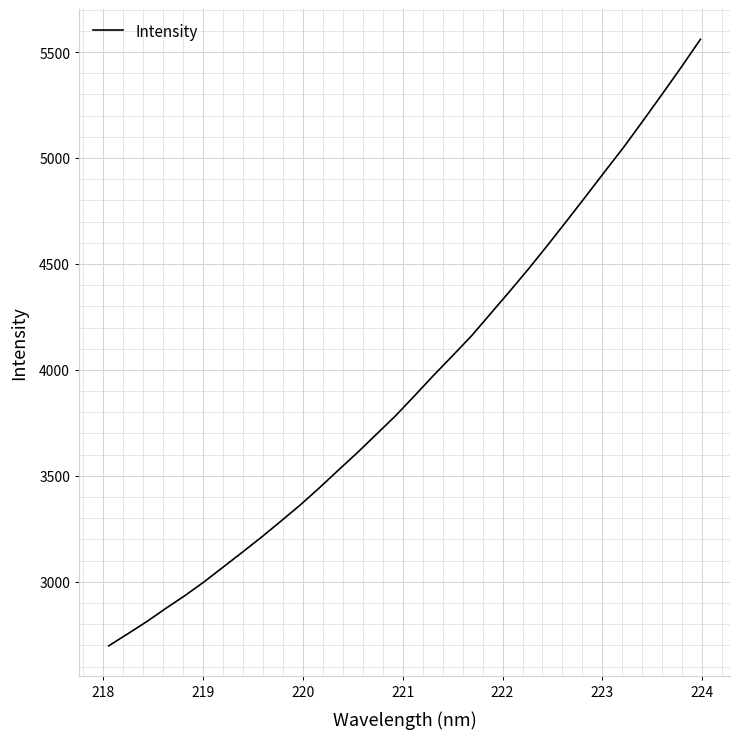

What is the smallest value displayed?

2698.1